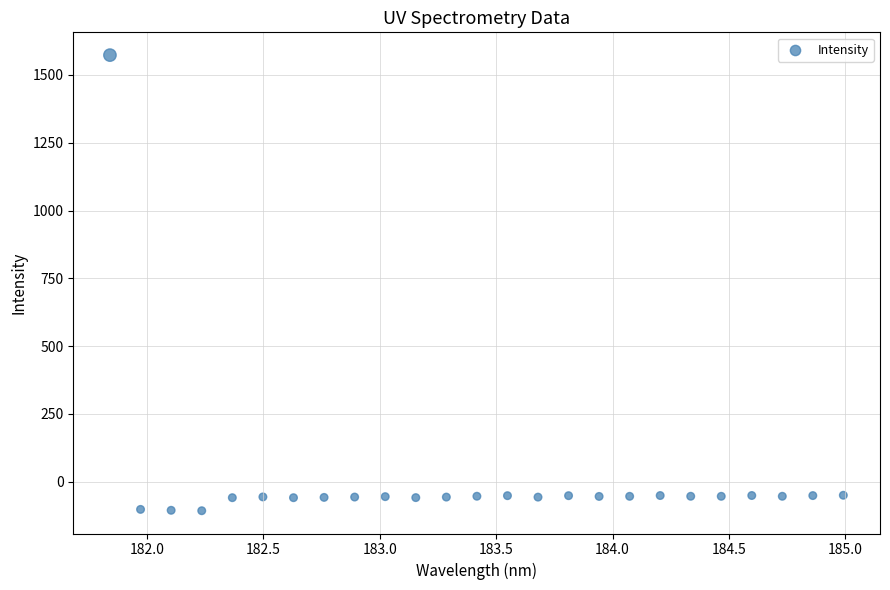

What is the range of Y values (max minus min)?

1680.7